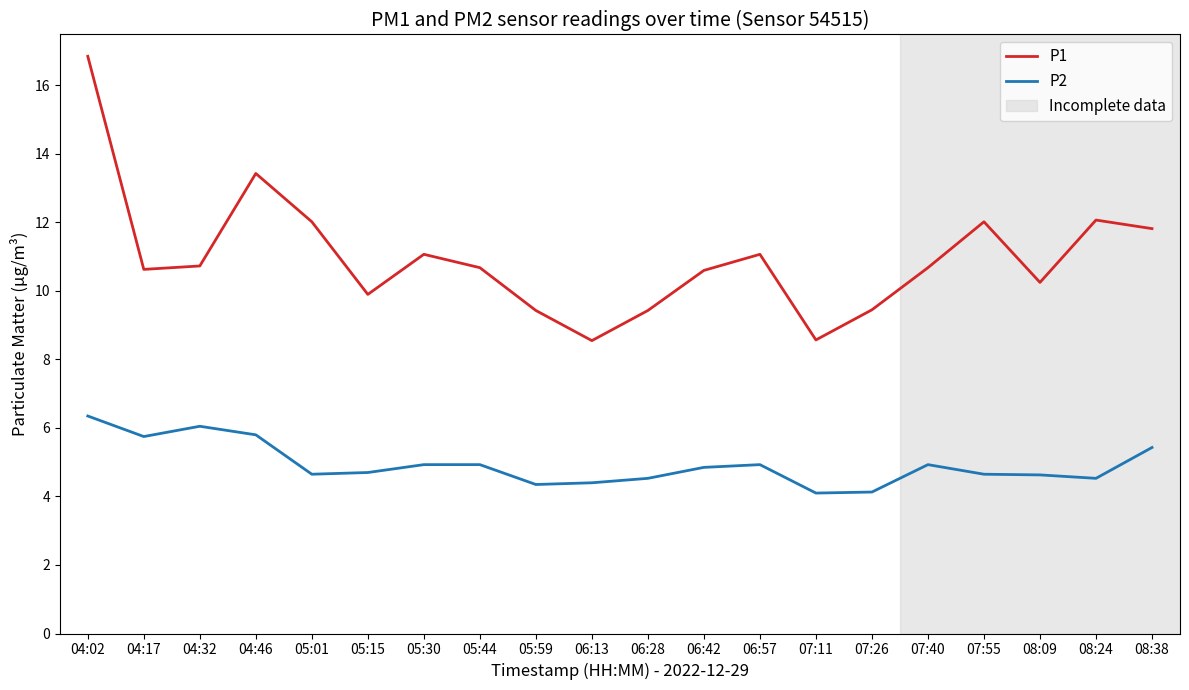

What position from the left is 07:26?

15